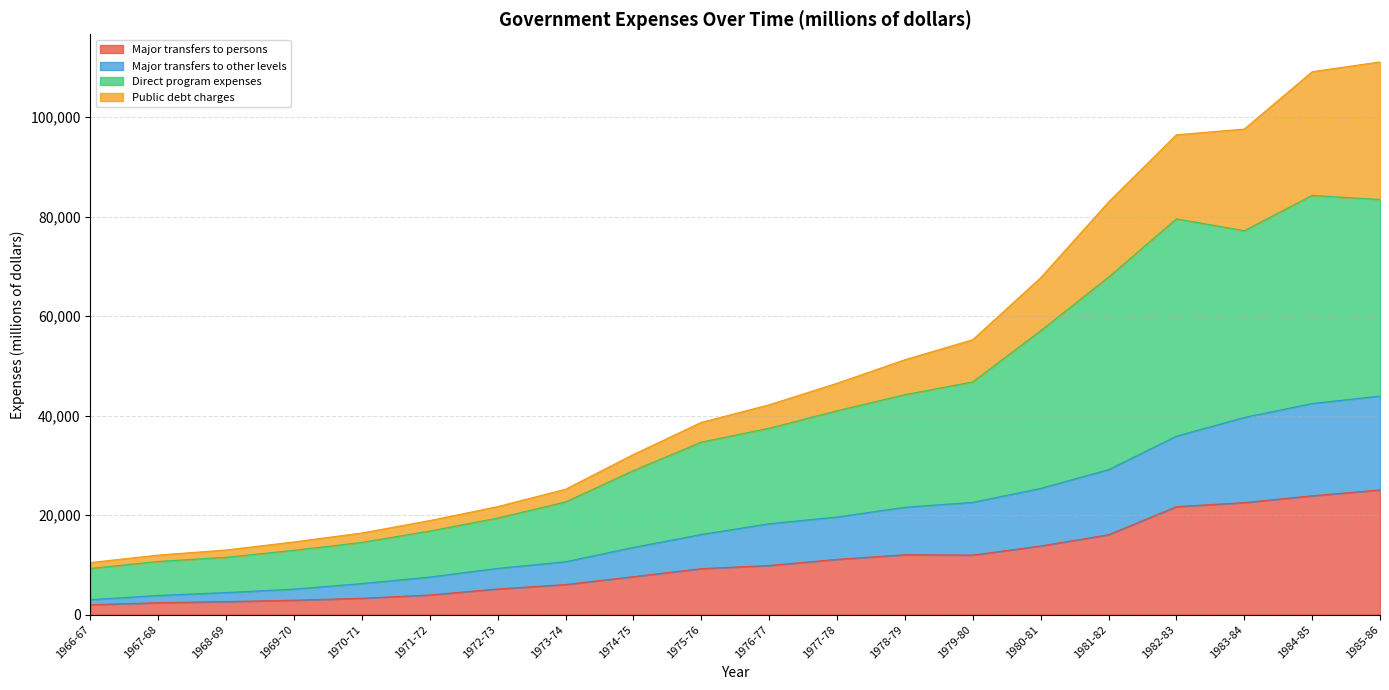

The value of Major transfers to persons at 1980-81 is 13793. True or false?

True